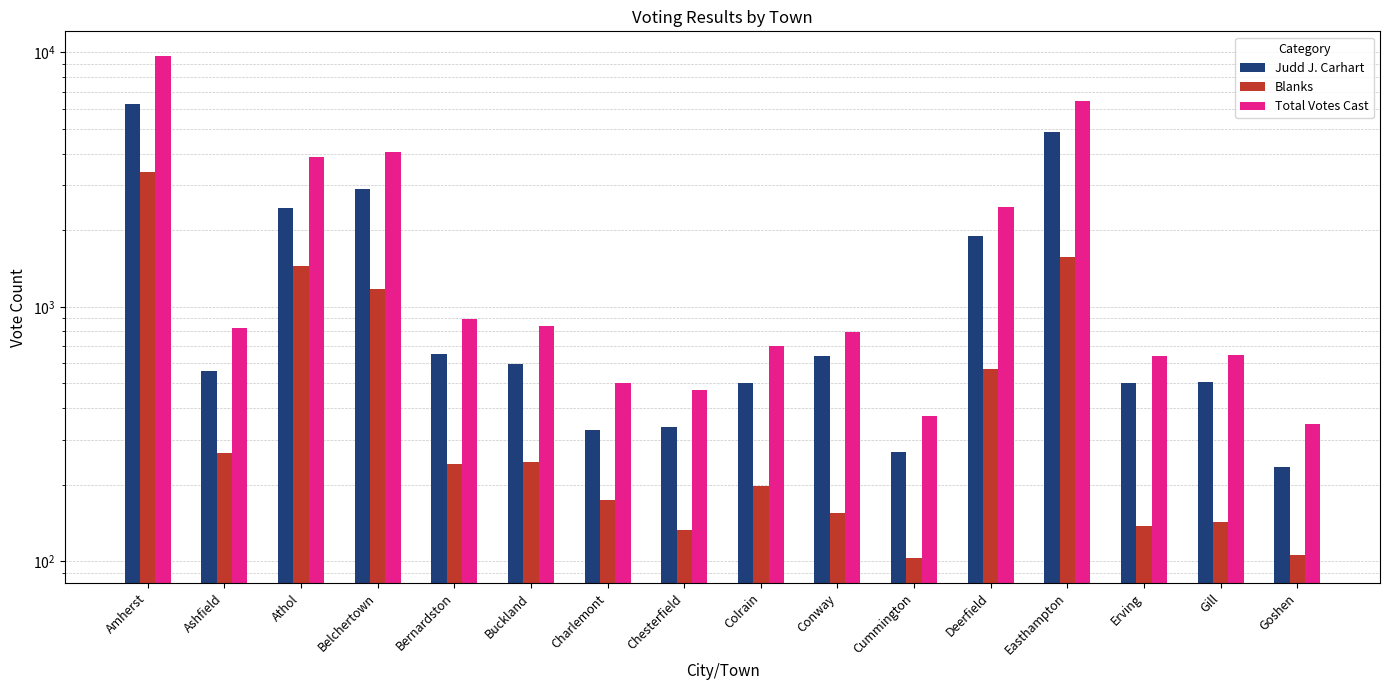

Reading right to left, what are all the values shown in this chart?

Judd J. Carhart: 235	507	500	4880	1896	268	640	501	337	328	593	655	2901	2452	561	6257
Blanks: 106	142	137	1569	569	103	155	198	133	174	246	240	1171	1440	266	3387
Total Votes Cast: 346	649	640	6452	2465	371	796	699	470	503	842	895	4072	3892	827	9644